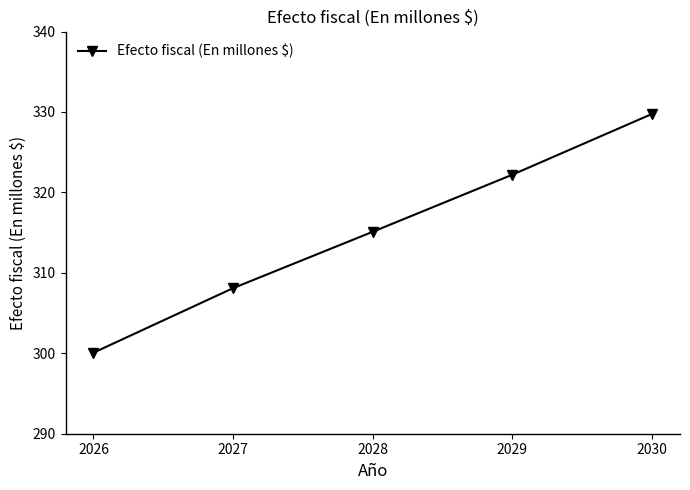

What is the change in value from 2028 to 2029?

+7.1